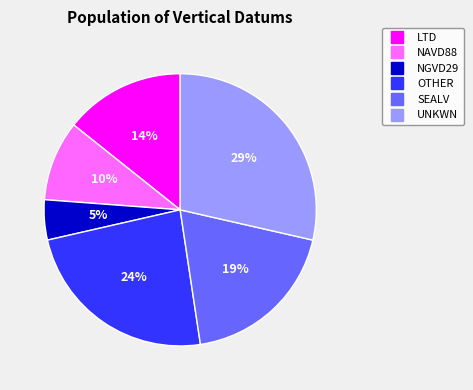

Does UNKWN account for over 50% of the chart?

No